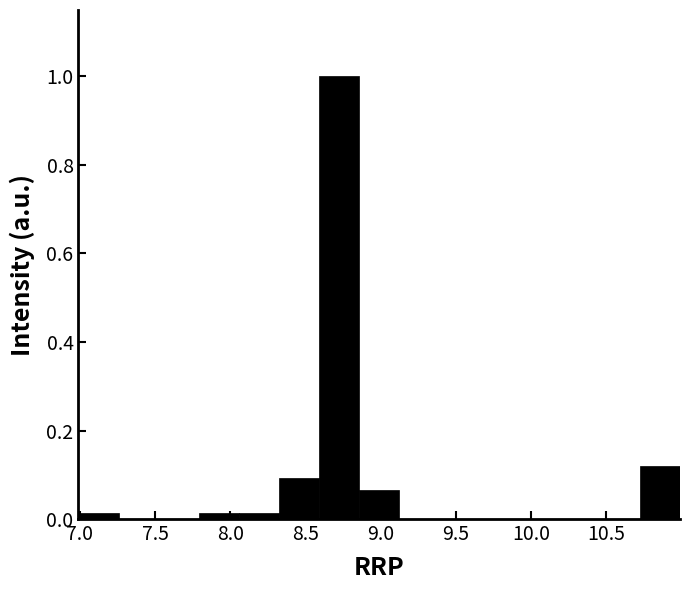

Reading left to right, transcribe this chart: for each bar, give the range it covers on the x-axis and its height. Neither the bar edges nor the heights are printed on the chart, so give them approximately, as read against the axes.

7.00 to 7.25: under 0.02
7.25 to 7.50: 0
7.50 to 7.80: 0
7.80 to 8.05: under 0.02
8.05 to 8.30: under 0.02
8.30 to 8.60: 0.10
8.60 to 8.85: 1.00
8.85 to 9.10: 0.06
9.10 to 9.40: 0
9.40 to 9.65: 0
9.65 to 9.90: 0
9.90 to 10.20: 0
10.20 to 10.45: 0
10.45 to 10.70: 0
10.70 to 11.00: 0.12